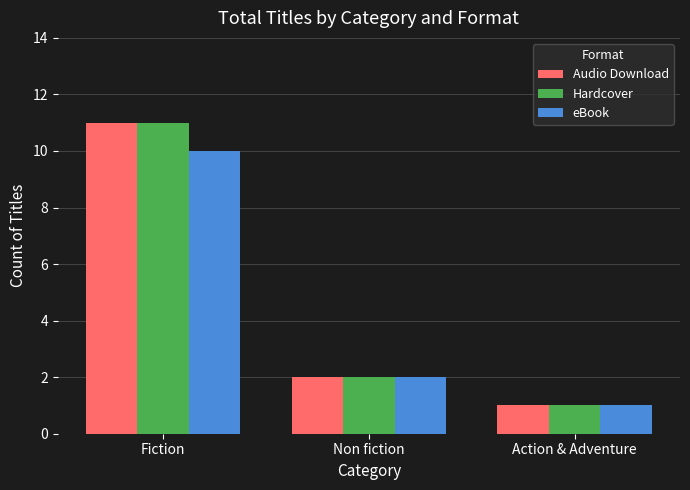

Reading right to left, list all the values displayed in this chart.

Audio Download: Action & Adventure=1	Non fiction=2	Fiction=11
Hardcover: Action & Adventure=1	Non fiction=2	Fiction=11
eBook: Action & Adventure=1	Non fiction=2	Fiction=10